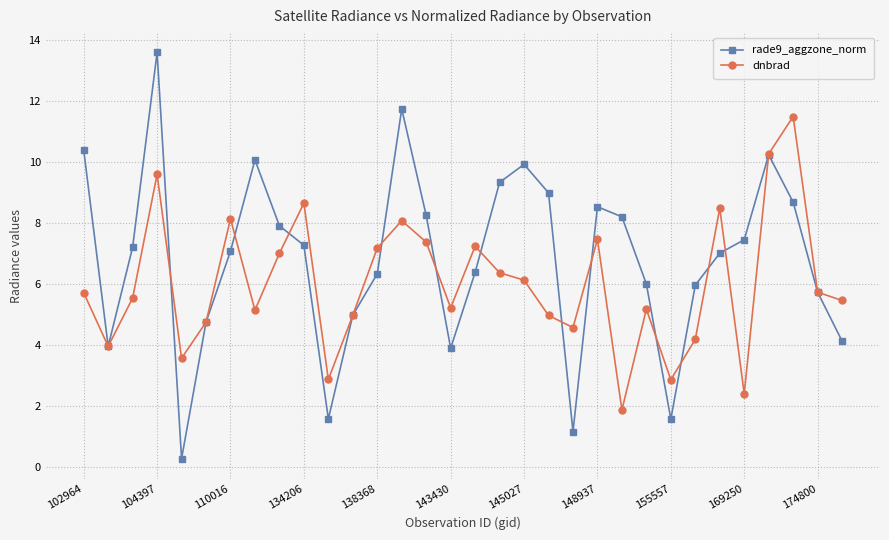

What is the greatest value displayed?

13.6